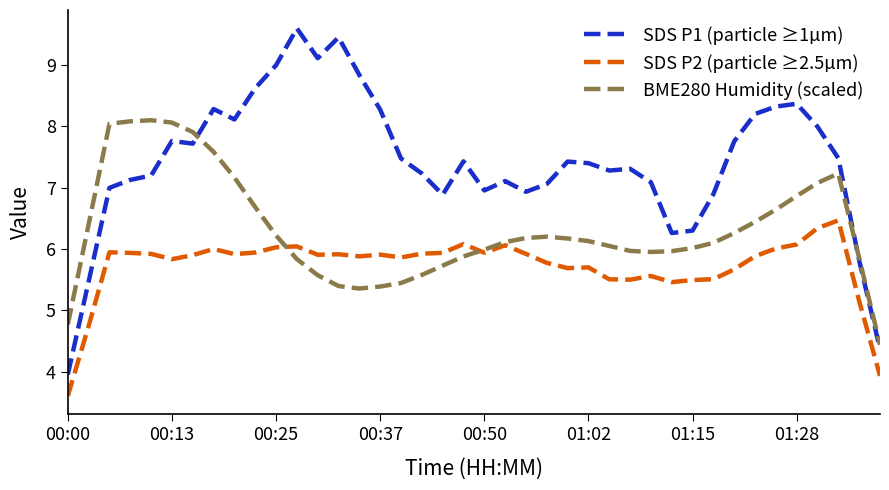

Rank the series by their average value, from lowest to highest.

SDS P2 (particle ≥2.5µm), BME280 Humidity (scaled), SDS P1 (particle ≥1µm)